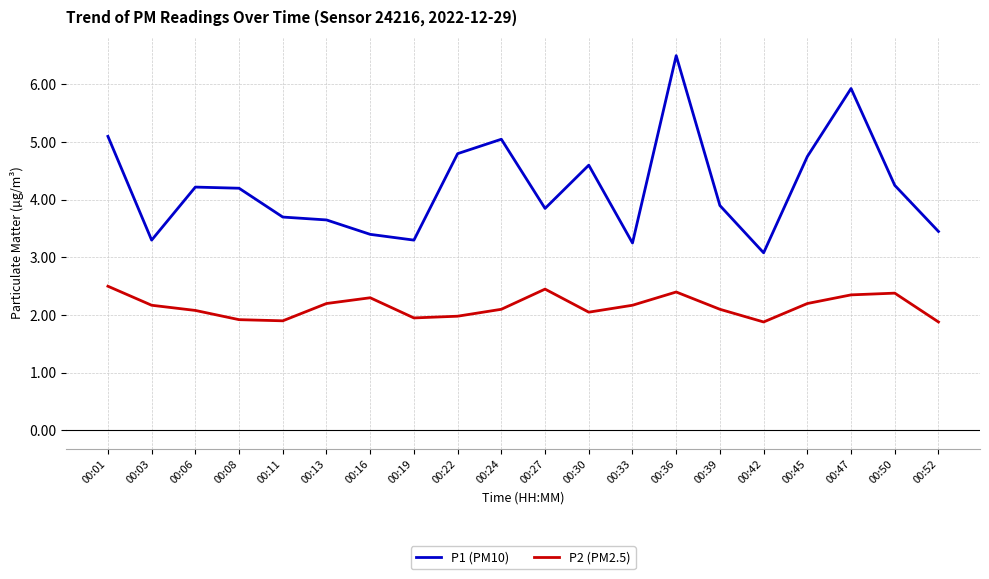

True or false: P1 (PM10) and P2 (PM2.5) cross at least once.

False